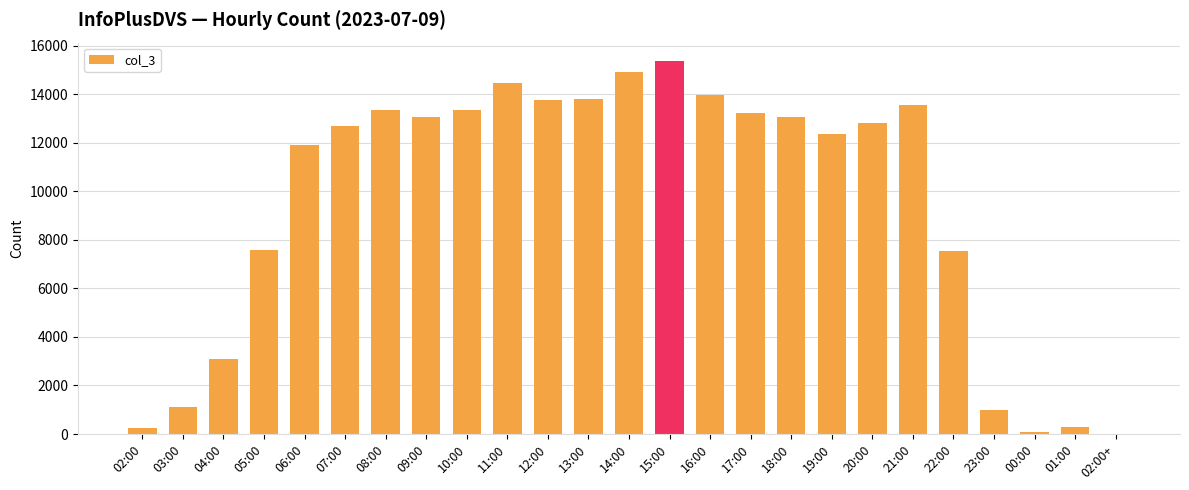

How many distinct data groups are displayed?

1